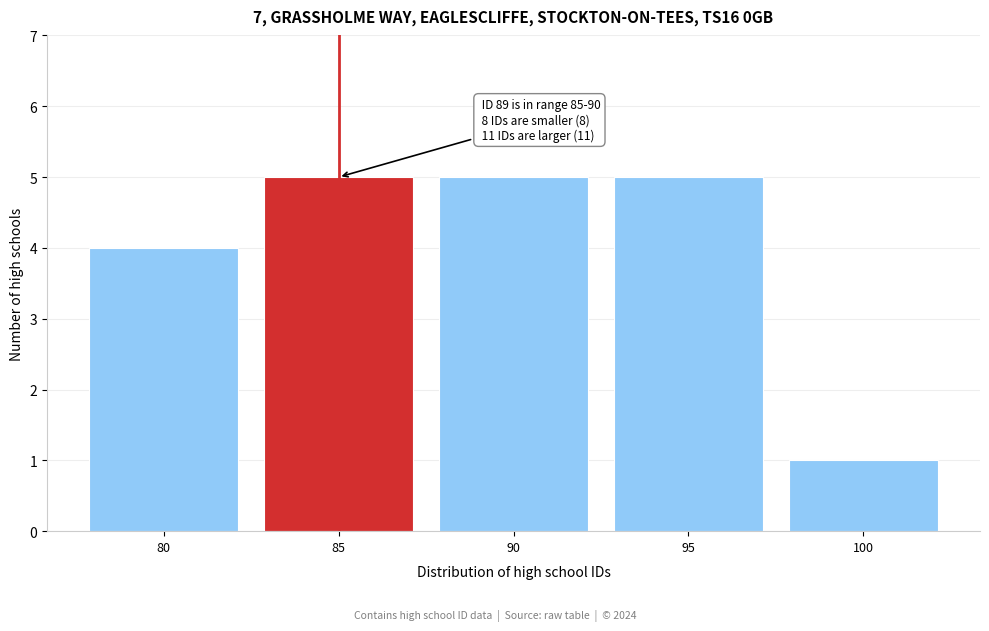

Reading left to right, list all the values displayed in this chart.

80=4	85=5	90=5	95=5	100=1